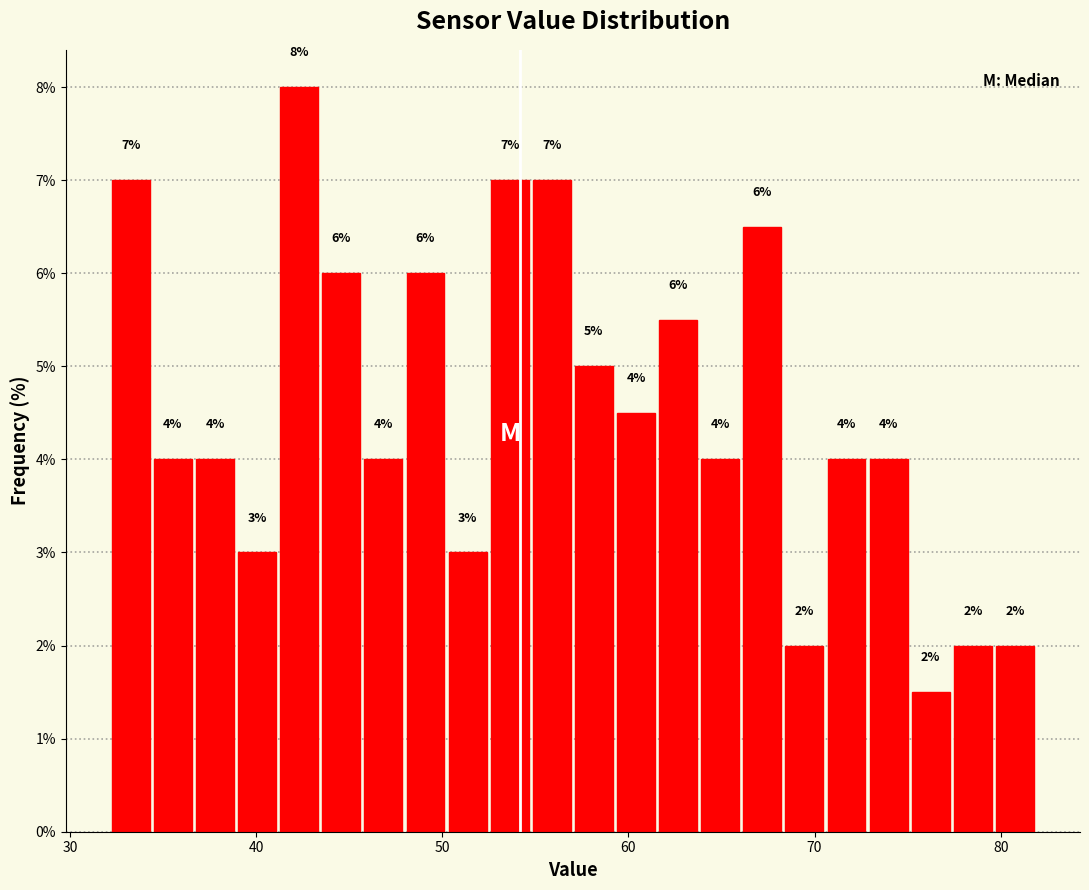

Read against the x-axis, roughly where is the centre of the tallest bar?

42